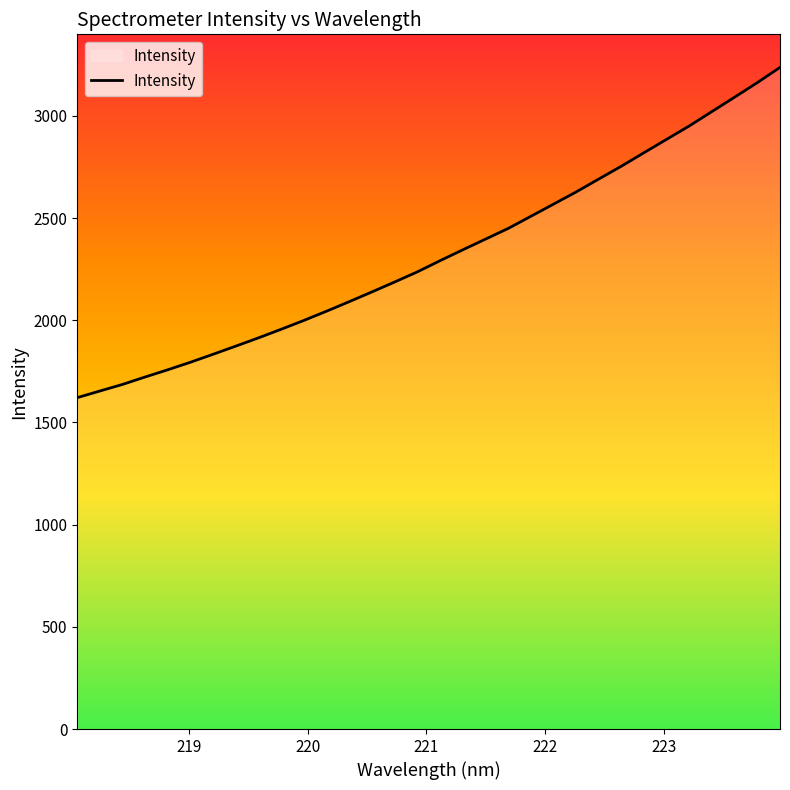

True or false: there are more than 1 points higher than both neighbors.

False